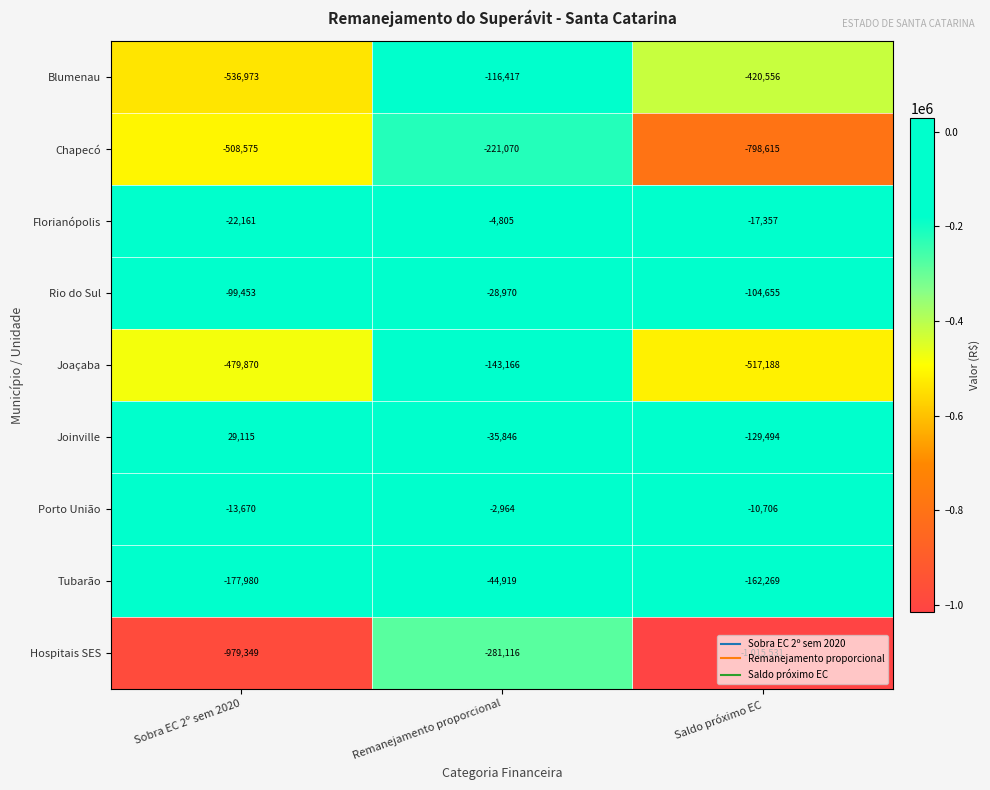

What is the spread (max minus min) of values at Saldo próximo EC?

1004825